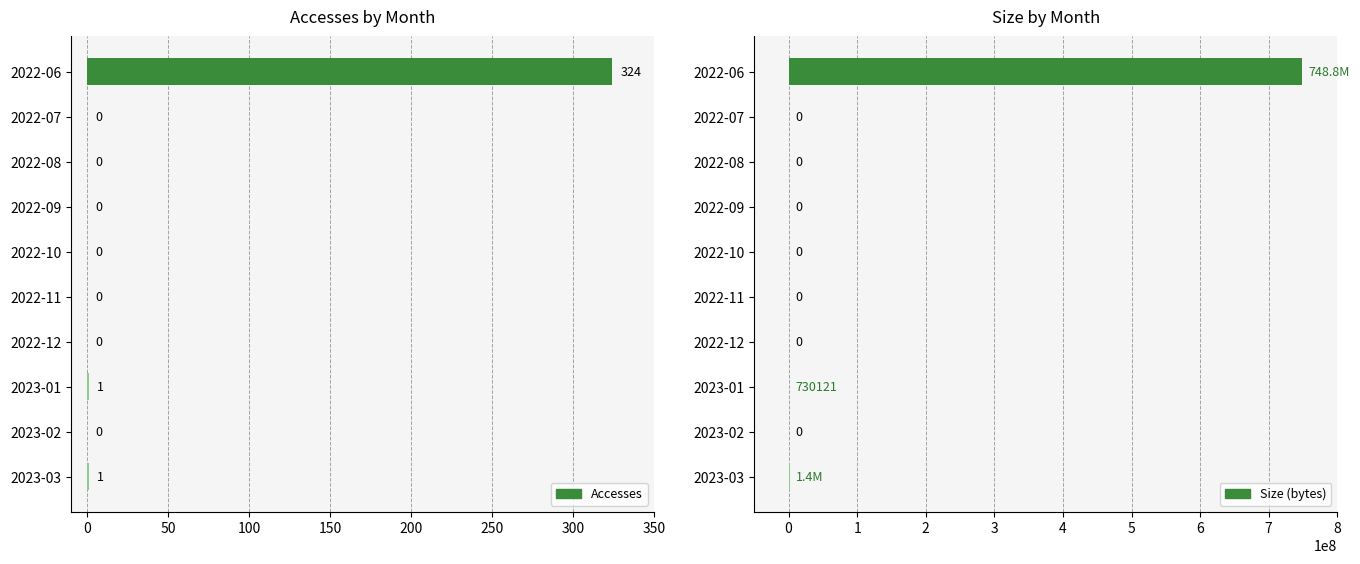

The Size series shows 0 at 2022-07. True or false?

True